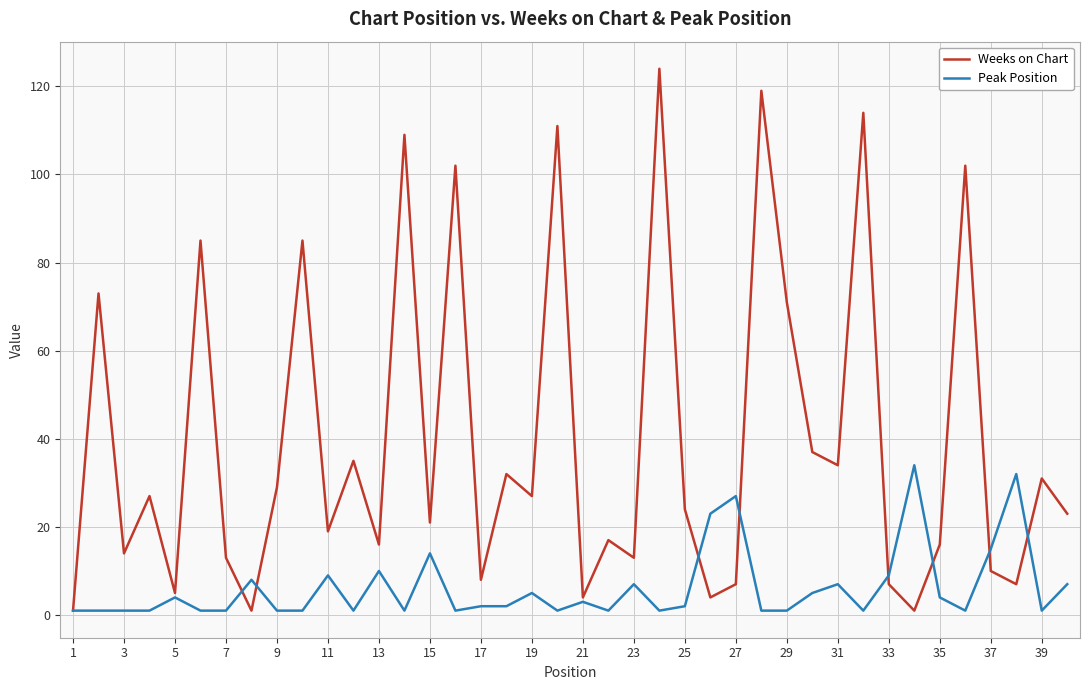

What is the smallest value displayed?

1